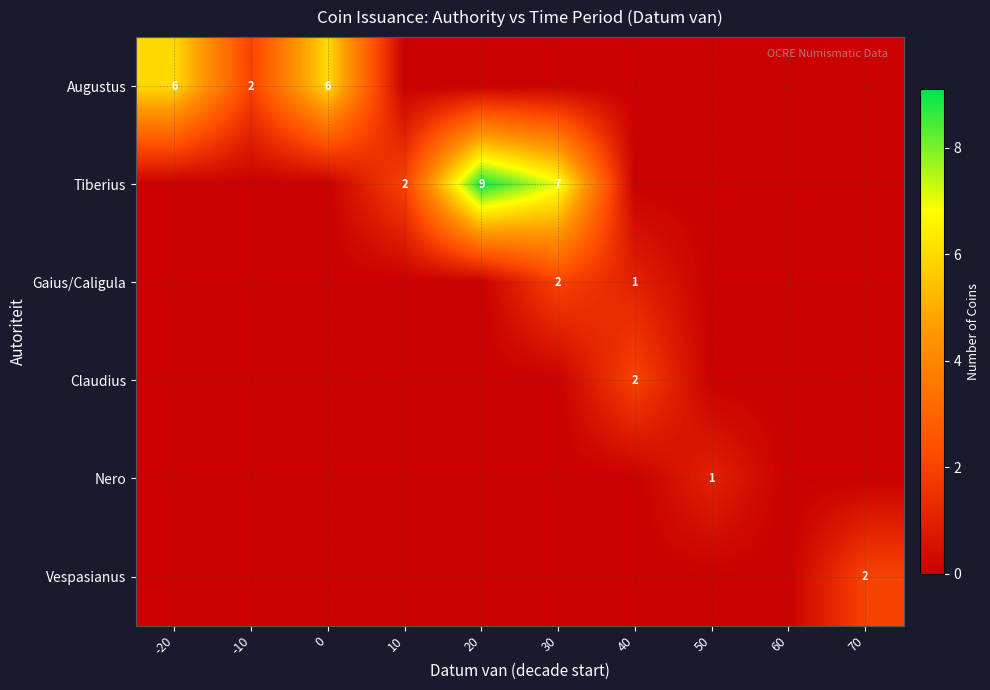

What is the total value across all series at -20?

6